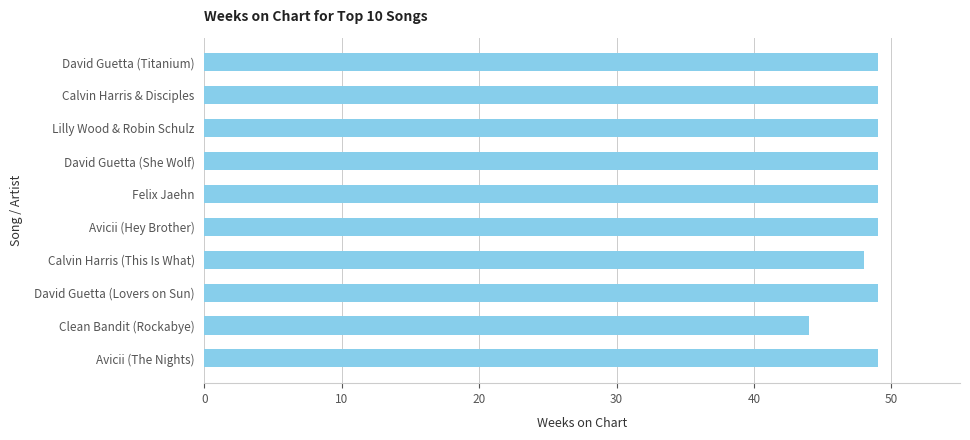

Reading top to bottom, extract all data points from this chart.

49	49	49	49	49	49	48	49	44	49